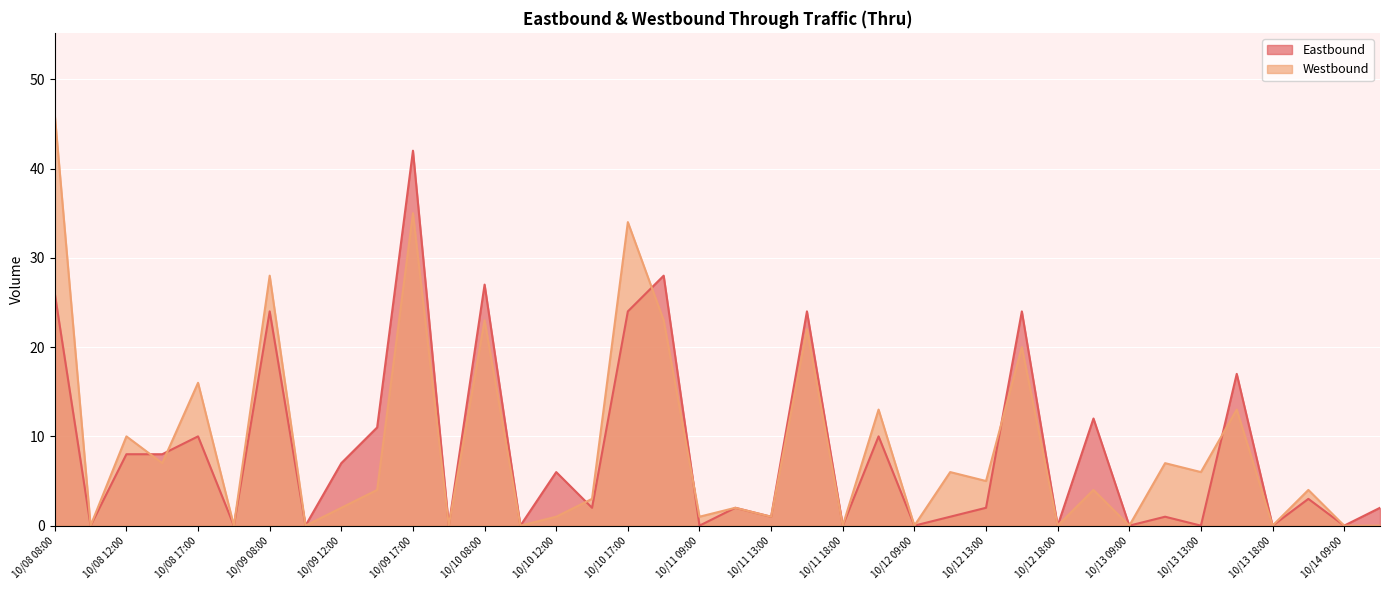

Where is the first local maximum for Eastbound?

10/08 17:00